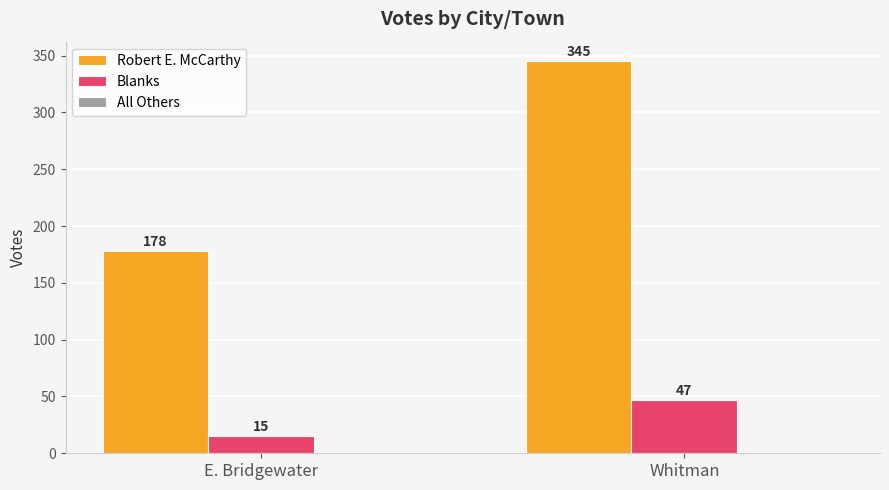

What is the sum of the Robert E. McCarthy values at E. Bridgewater and Whitman?

523